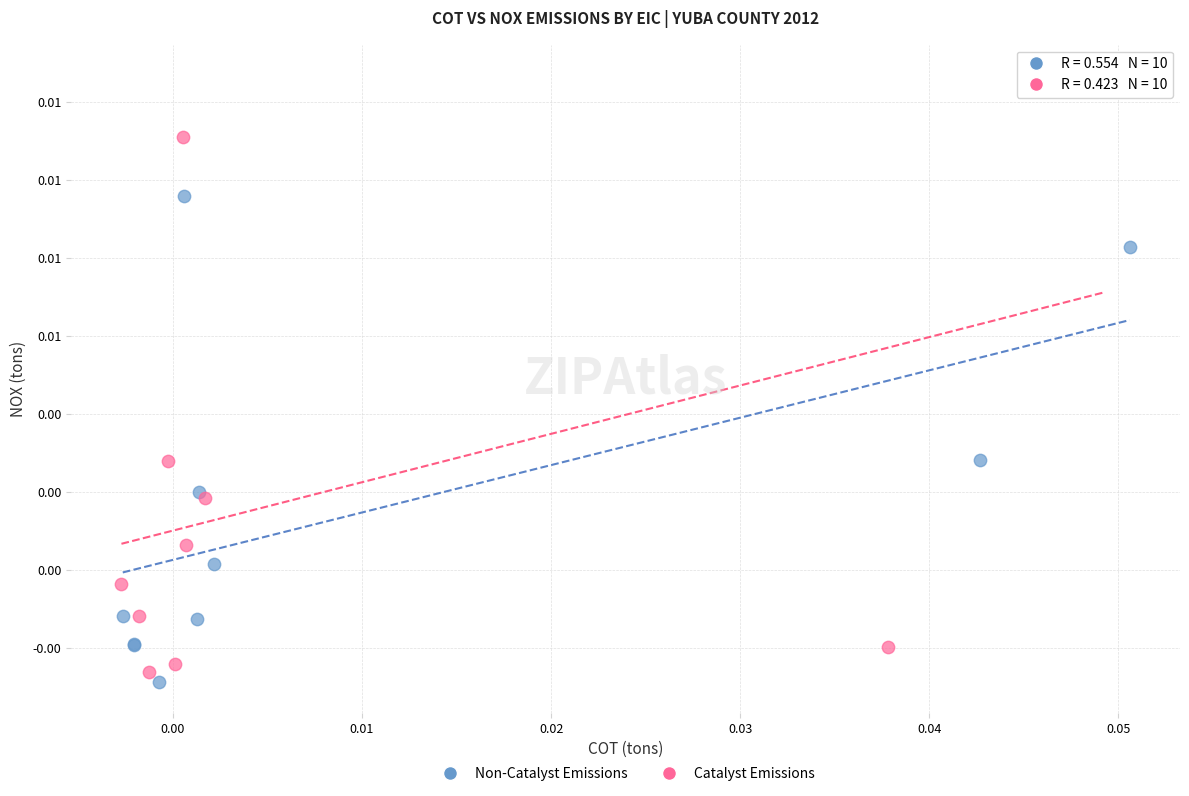

Which series reaches the minimum Y coordinate?

Non-Catalyst Emissions